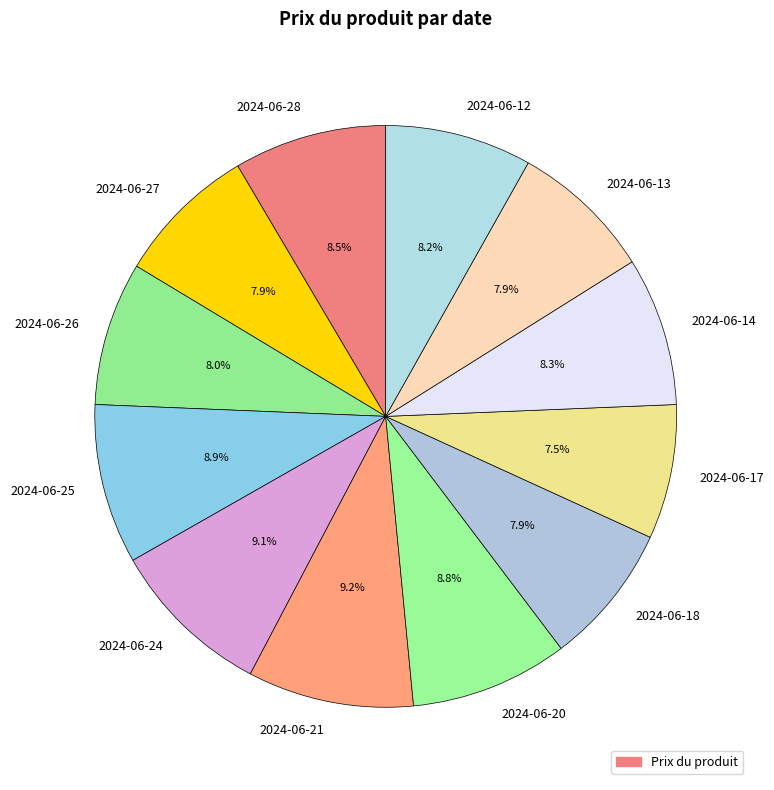

How many segments does this pie chart have?

12